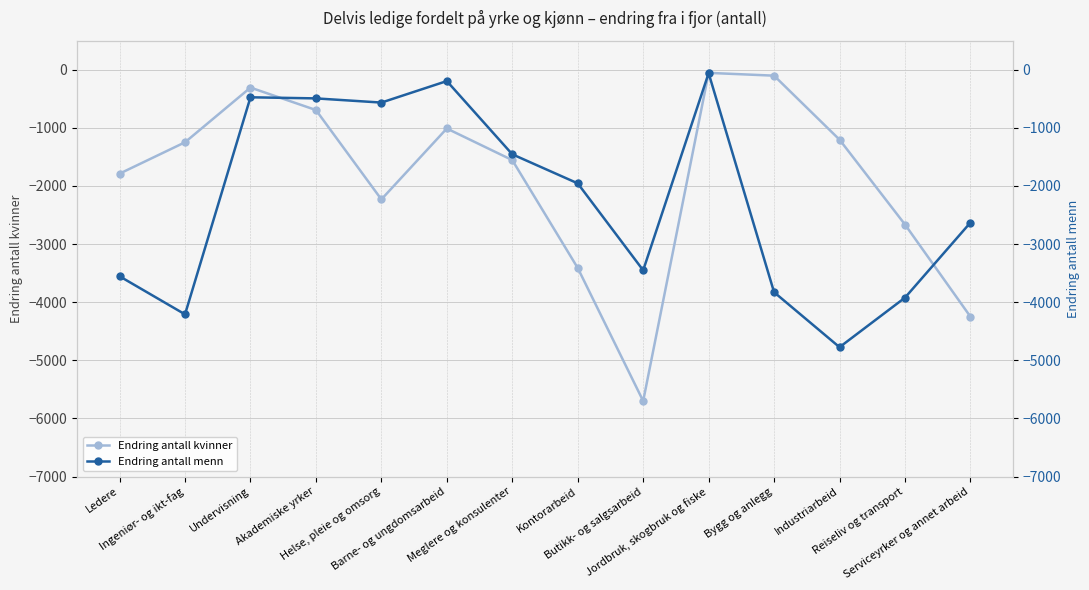

Does the chart have visible grid lines?

Yes